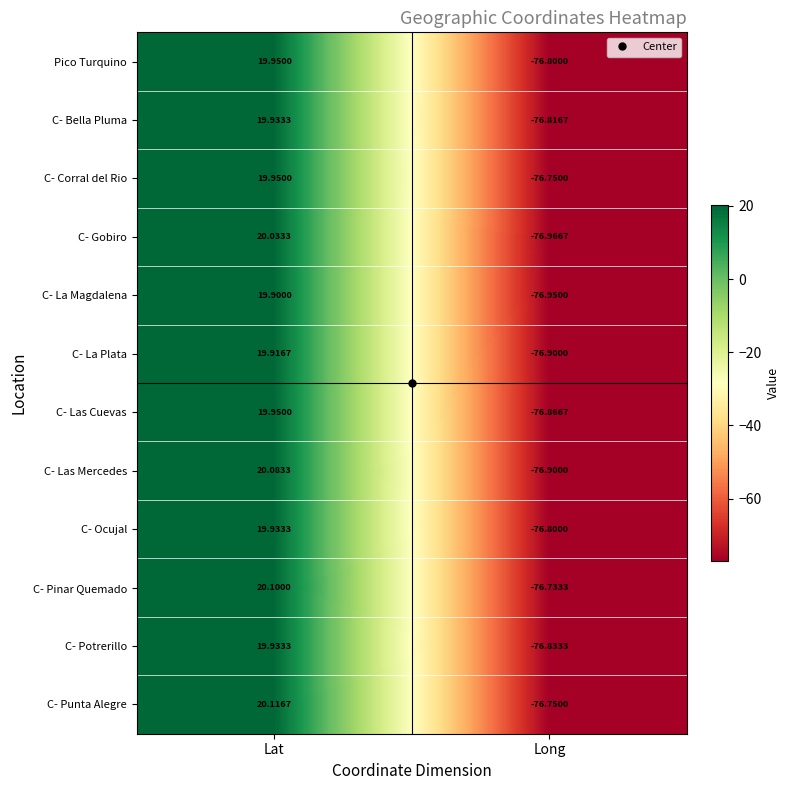

At which category is the sum across all series the highest?

Lat